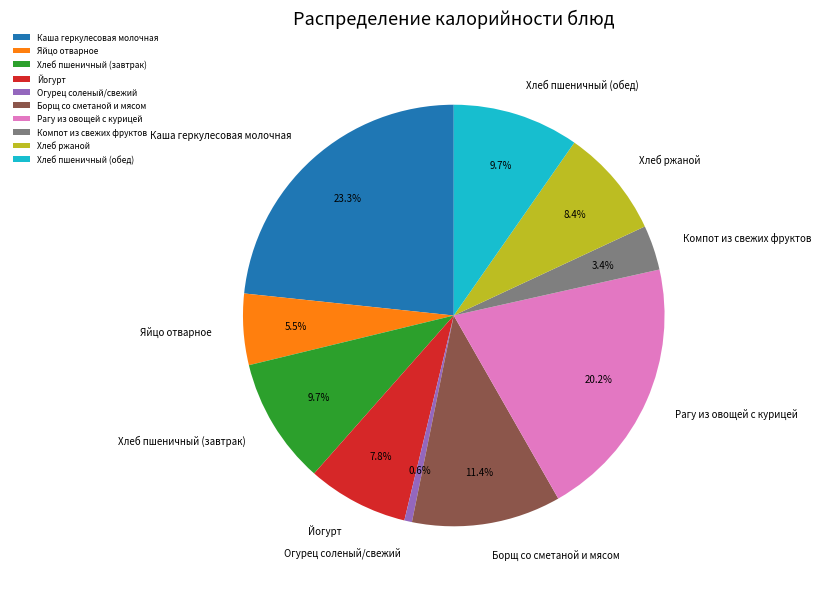

Does Яйцо отварное represent more than half of the total?

No